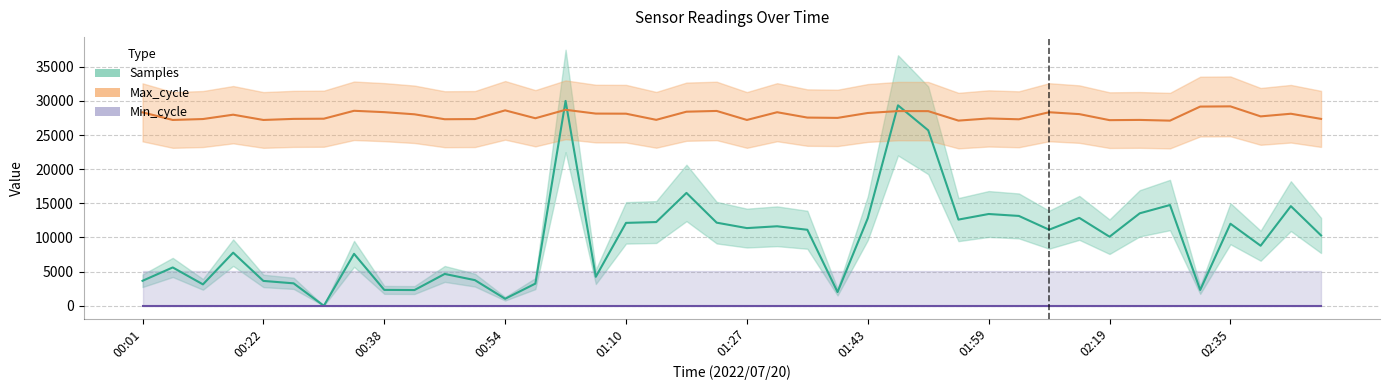

Rank the series by their average value, from lowest to highest.

Min_cycle, Samples, Max_cycle